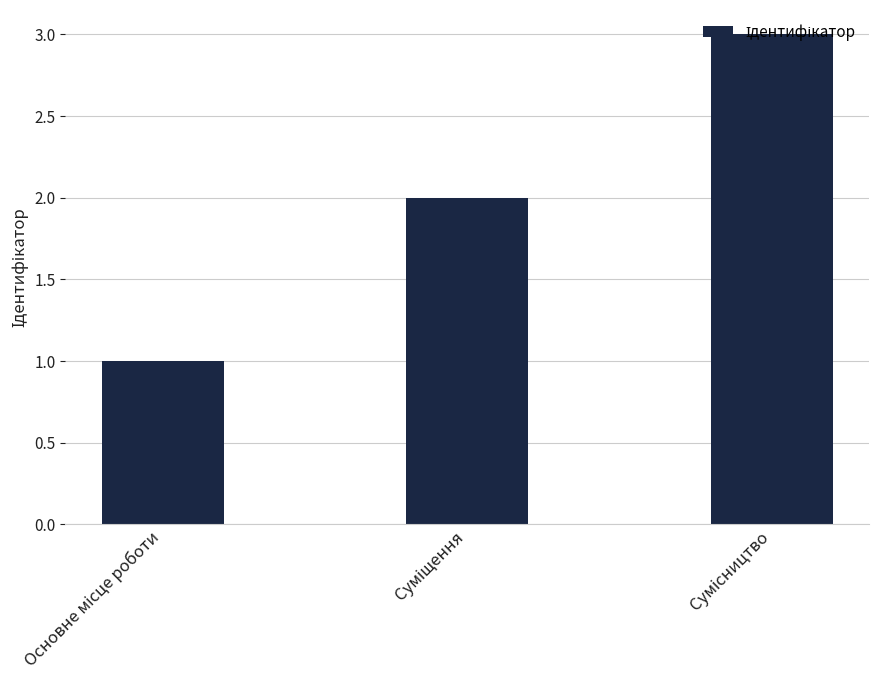

How many data points are less than 2?

1